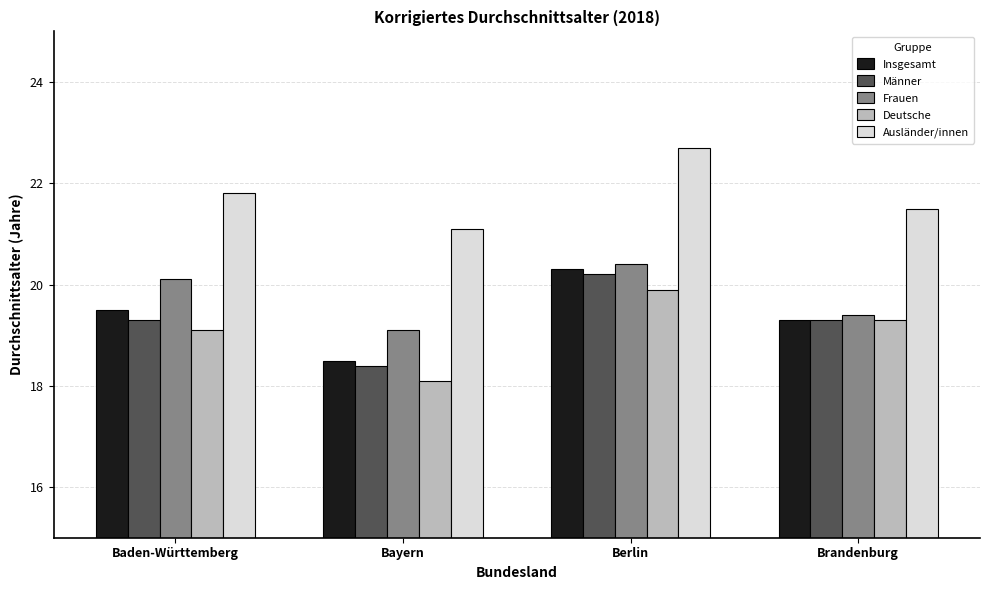

What is the maximum value shown in the chart?

22.7